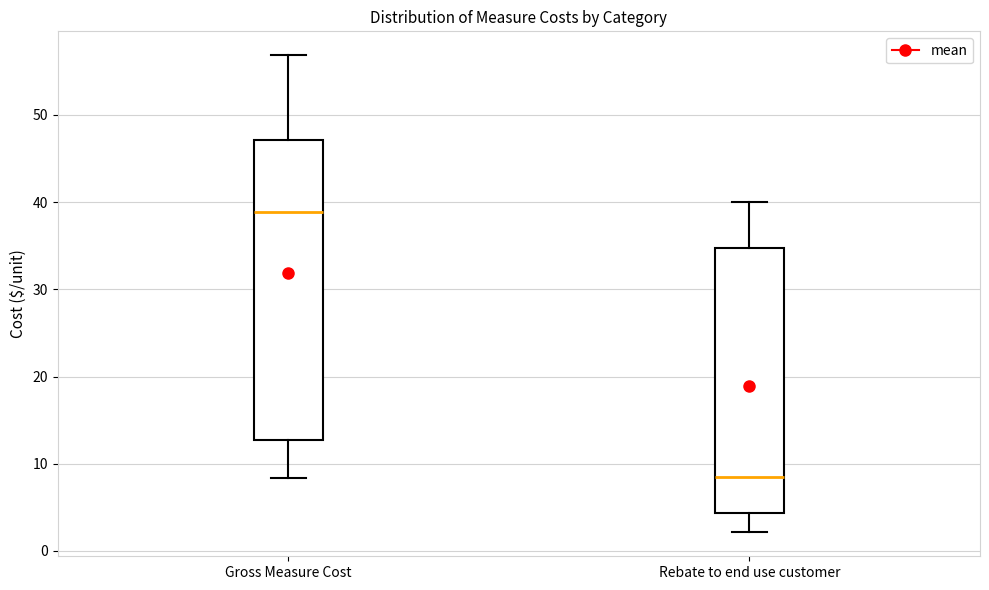

Reading left to right, read every box against the y-axis: the position of its median line, the range the box covers, and the ends of its whiskers. The values are not printed on the chart, so give them approximately, as read against the axis.

Gross Measure Cost: median 39, box 13 to 47, whiskers 8 to 57
Rebate to end use customer: median 8, box 4 to 35, whiskers 2 to 40